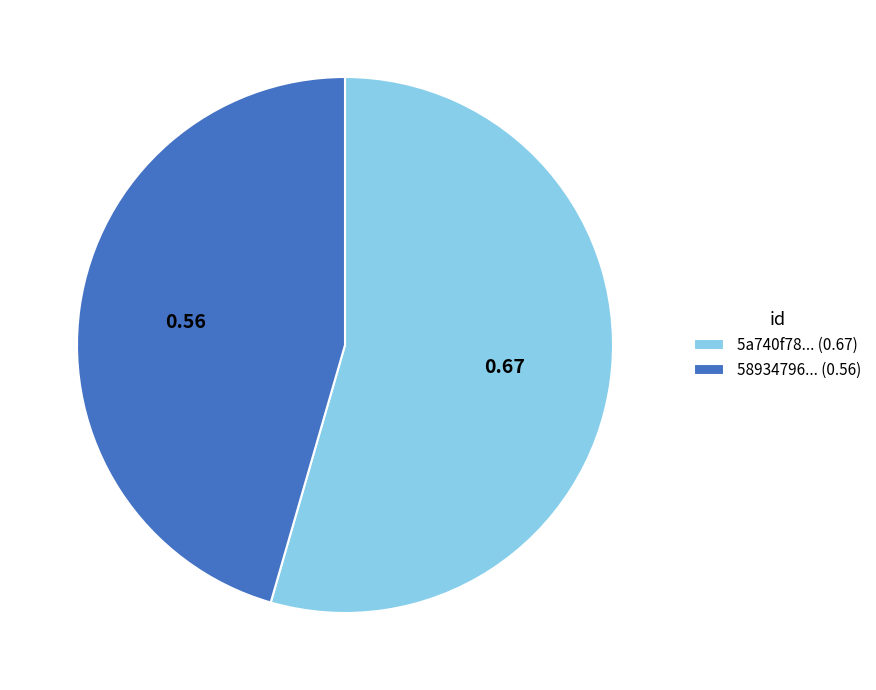

What is the majority slice?

5a740f78... (0.67)